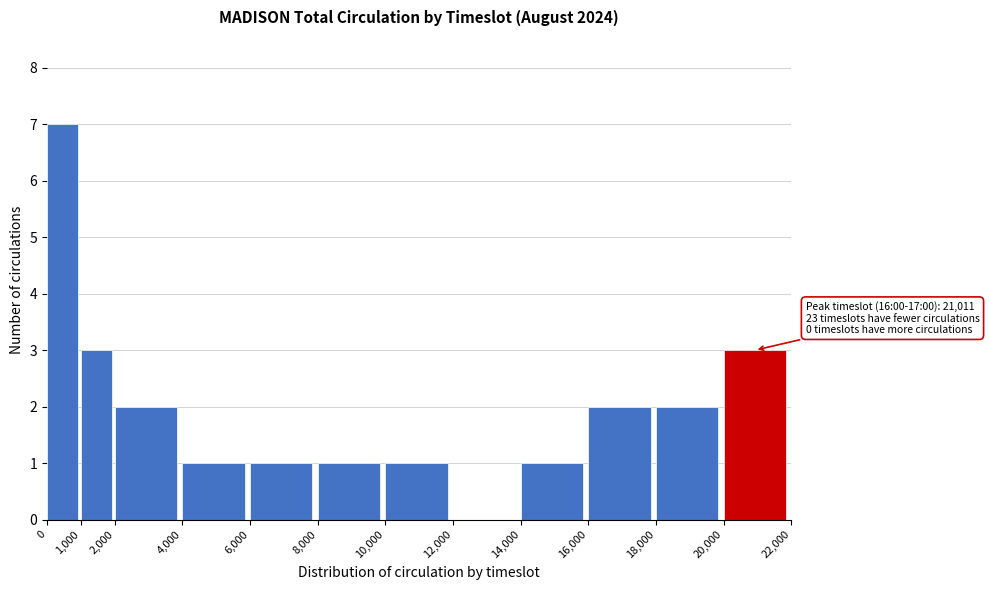

Over which range of the x-axis is the bar tallest?

0 to 1,000